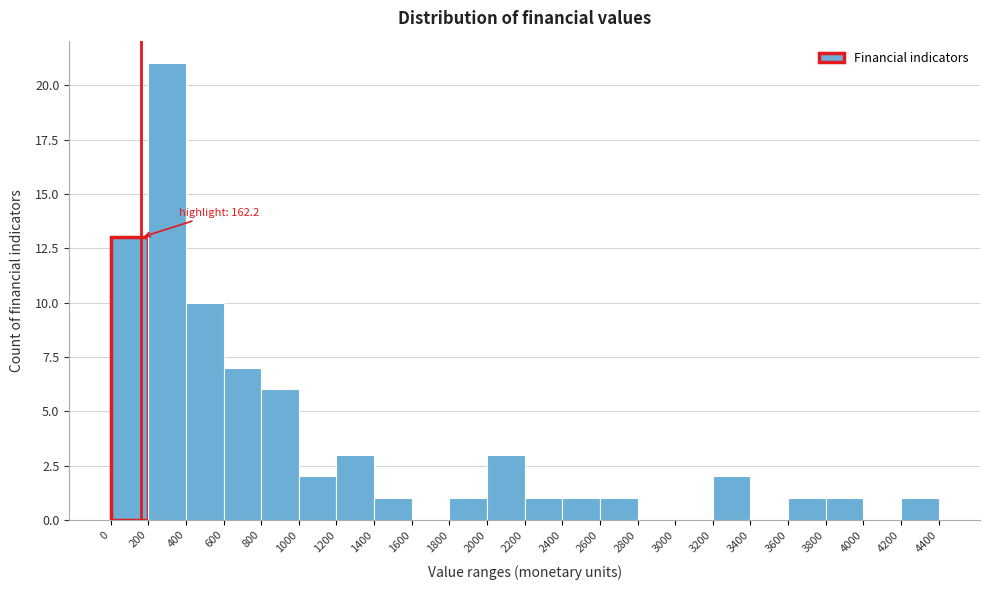

Over which range of the x-axis is the bar tallest?

200 to 400